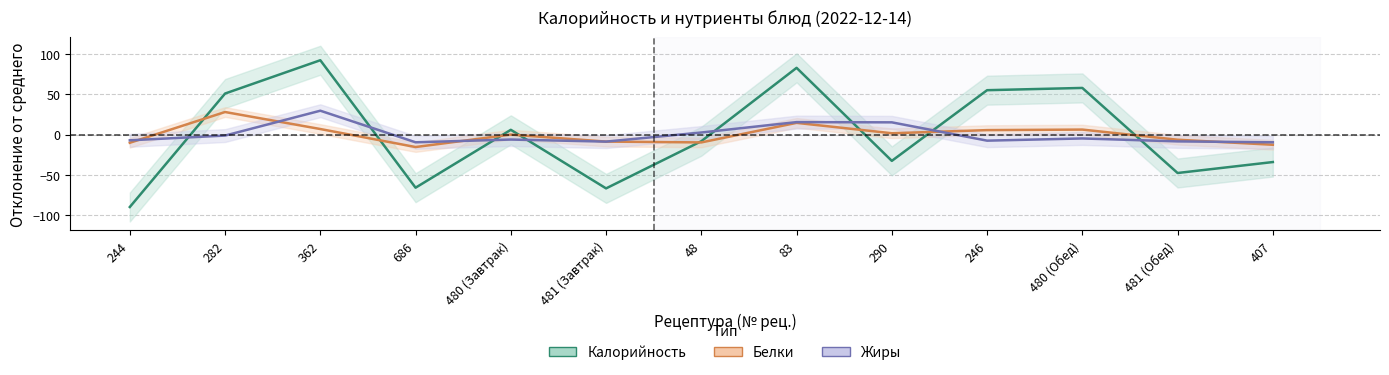

Rank the series by their average value, from lowest to highest.

Белки, Жиры, Калорийность